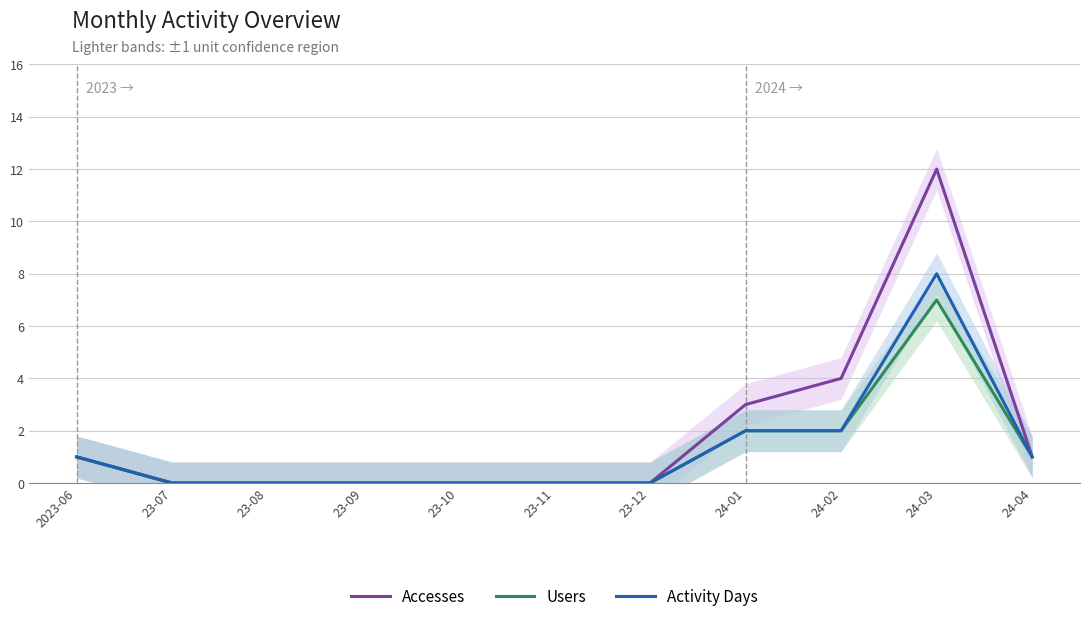

What is the difference between the maximum and minimum values in the Accesses series?

12